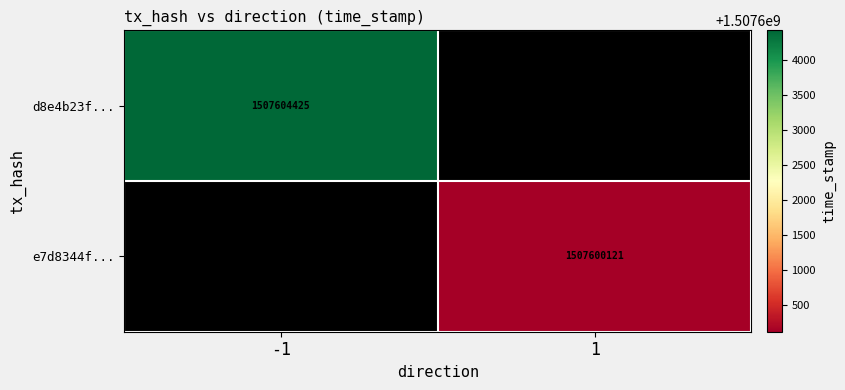

True or false: d8e4b23f... has a value of 713704496 at -1.

False